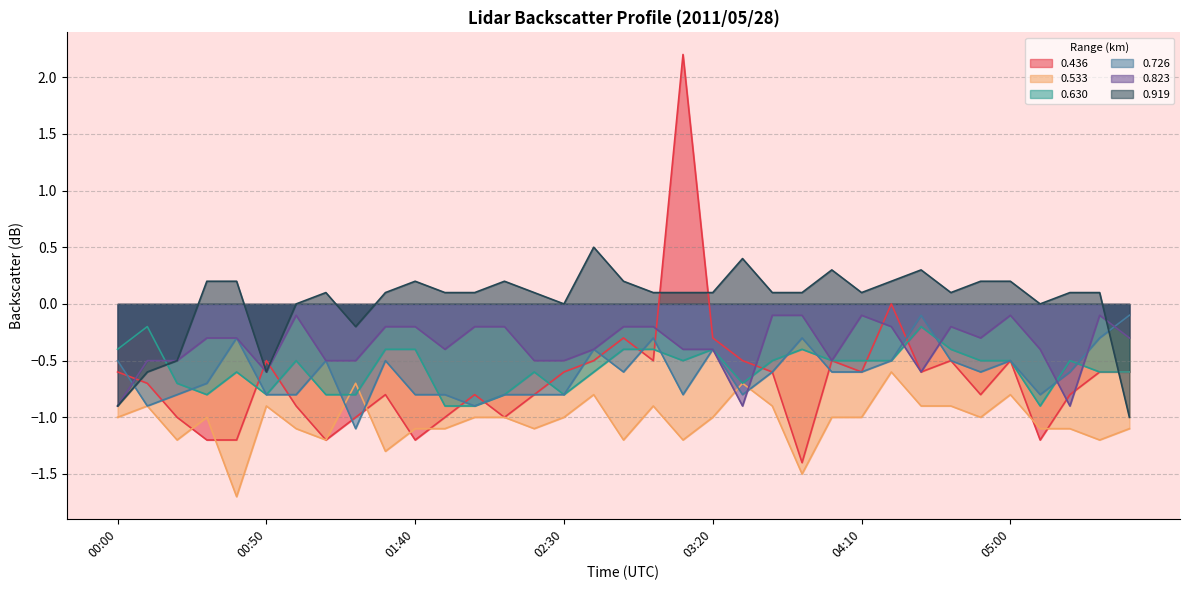

What is the difference between the maximum and minimum values in the 0.823 series?

0.8